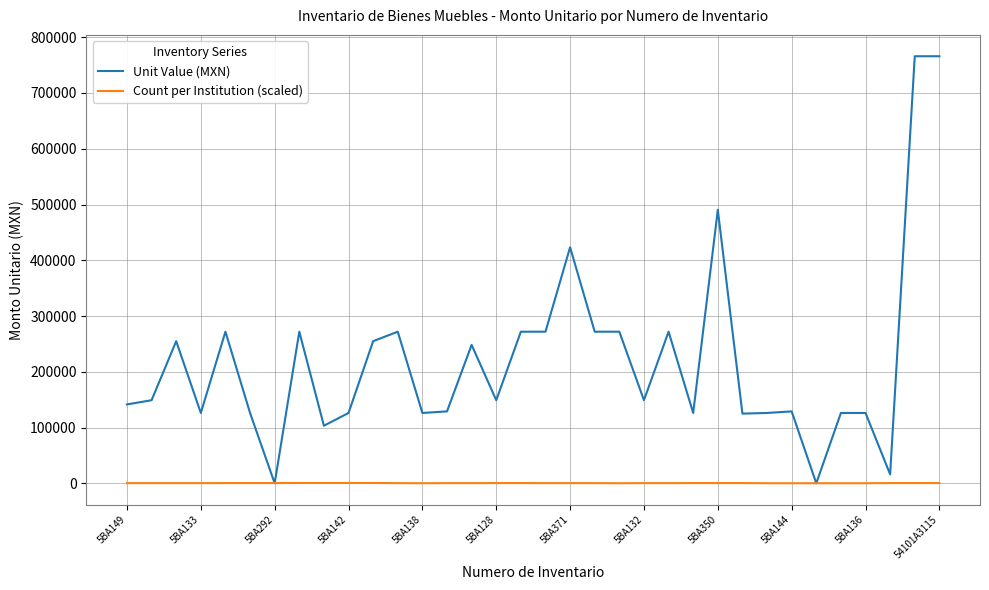

What is the greatest value displayed?

765900